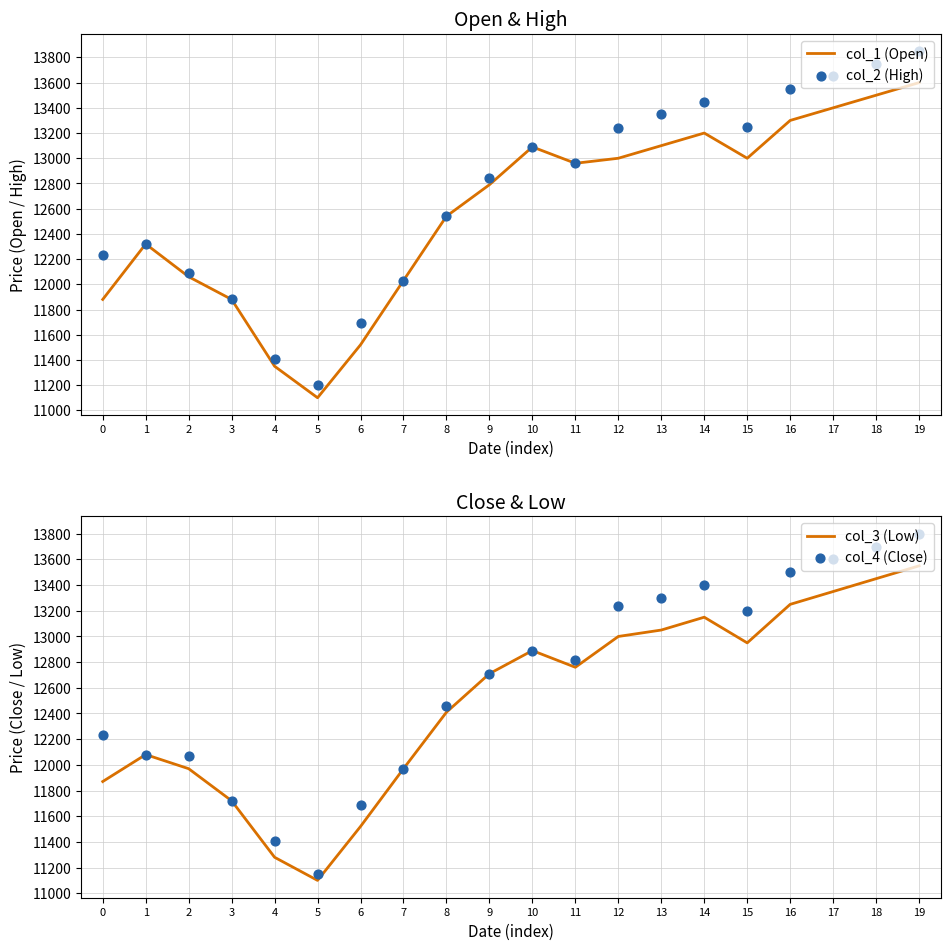

What is the total value across all series at 5?

44550